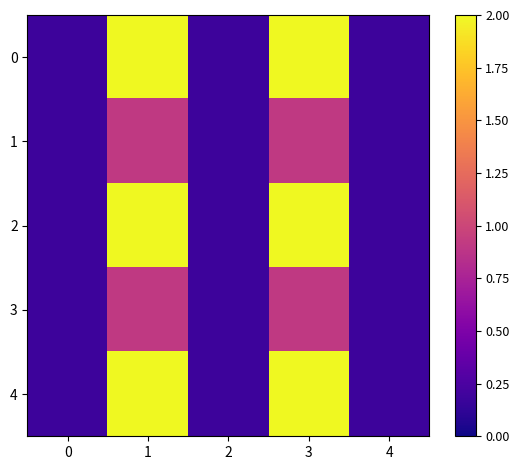

Which has a higher value, 4 or 0?

4